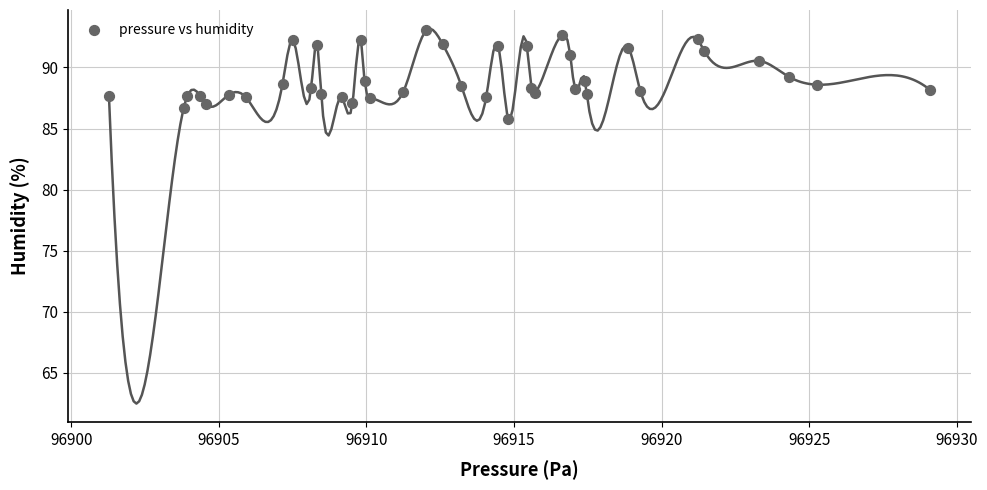

What is the range of X values (max minus min)?

27.8